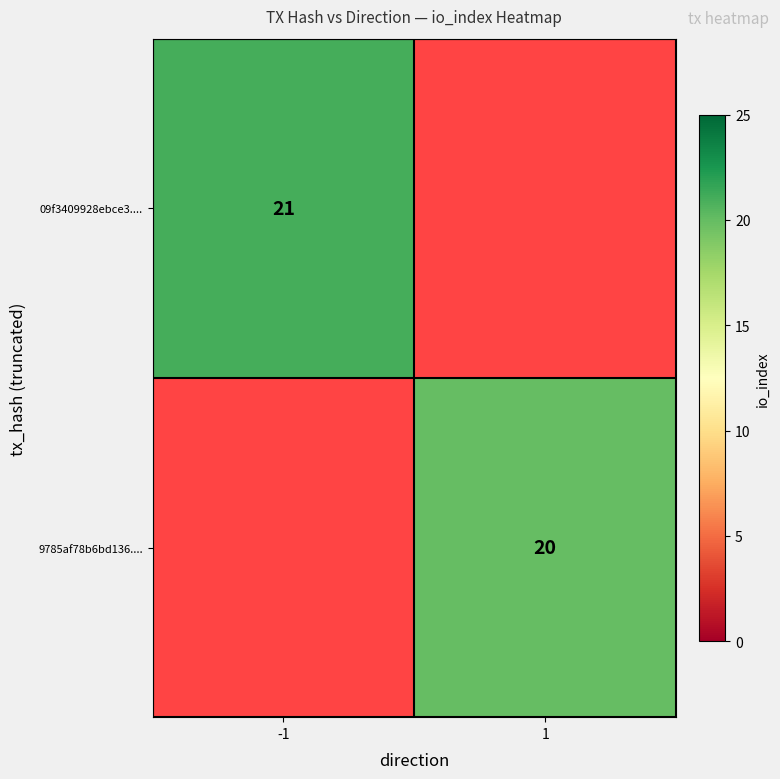

True or false: 09f3409928ebce3.... has a value of 32 at -1.

False